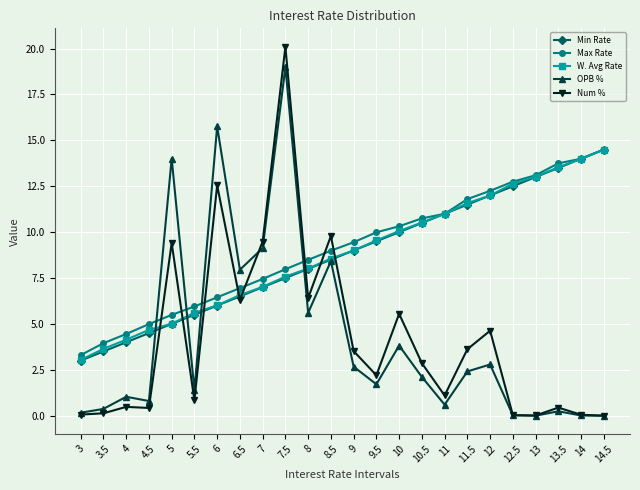

Is the value of Min Rate at 6 greater than the value of Num % at 5?

No